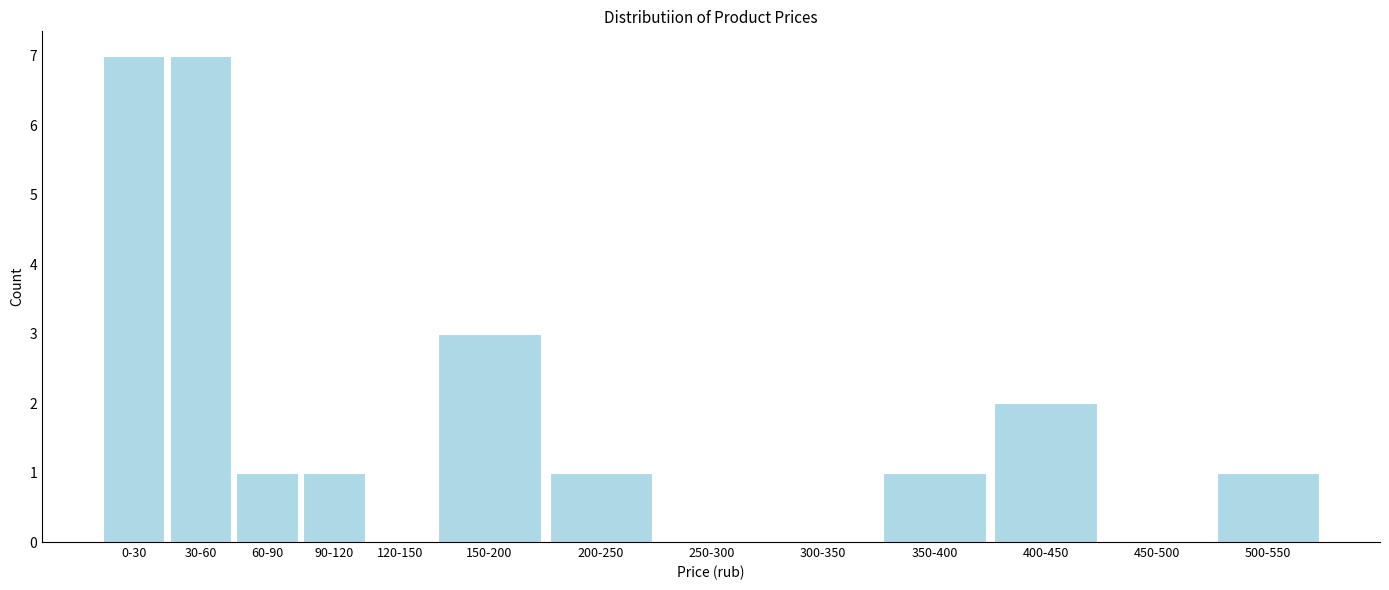

Reading right to left, what are all the values shown in this chart?

500-550=1	450-500=0	400-450=2	350-400=1	300-350=0	250-300=0	200-250=1	150-200=3	120-150=0	90-120=1	60-90=1	30-60=7	0-30=7